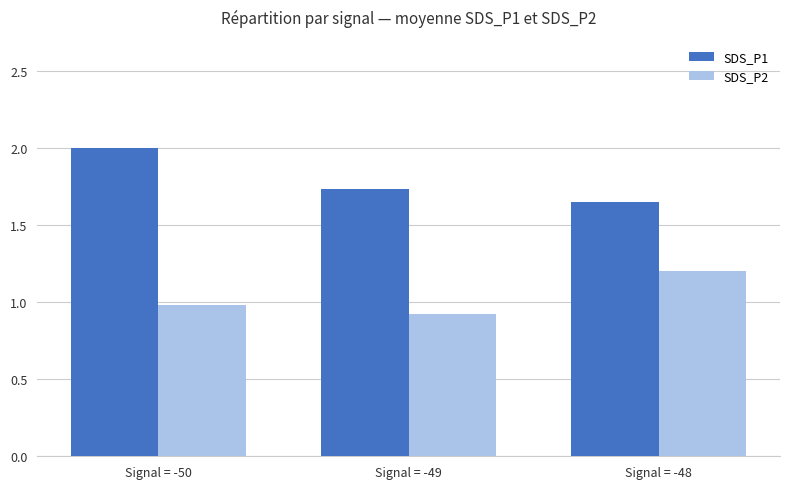

Is it true that SDS_P2 equals 1.0 at Signal = -50?

True